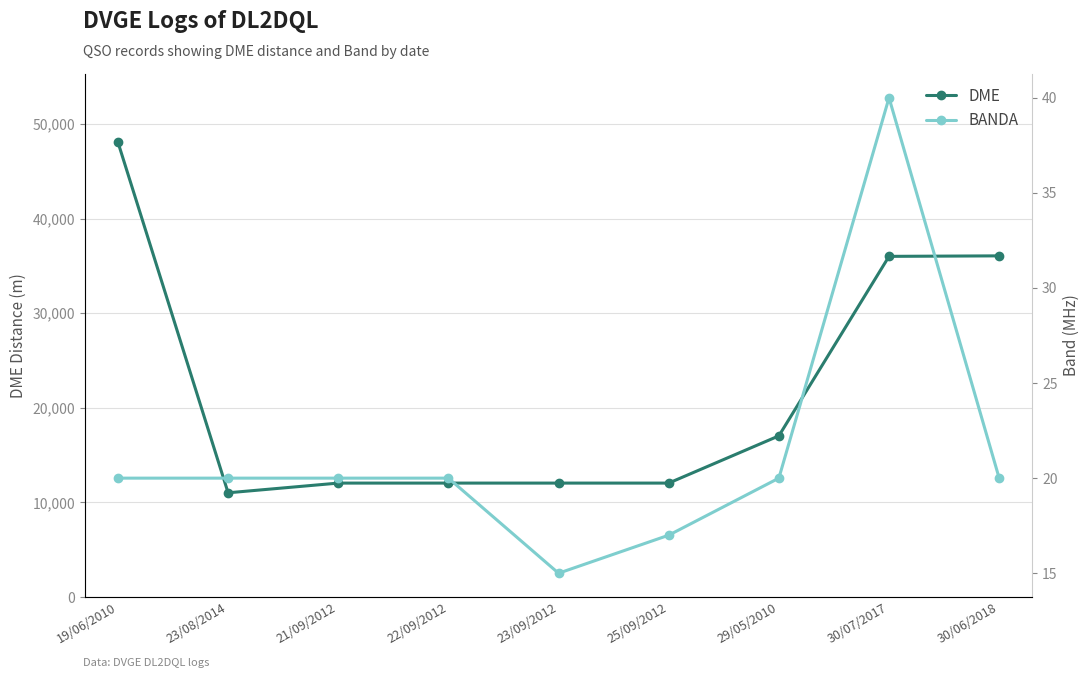

What is the label of the 5th point from the left?

23/09/2012